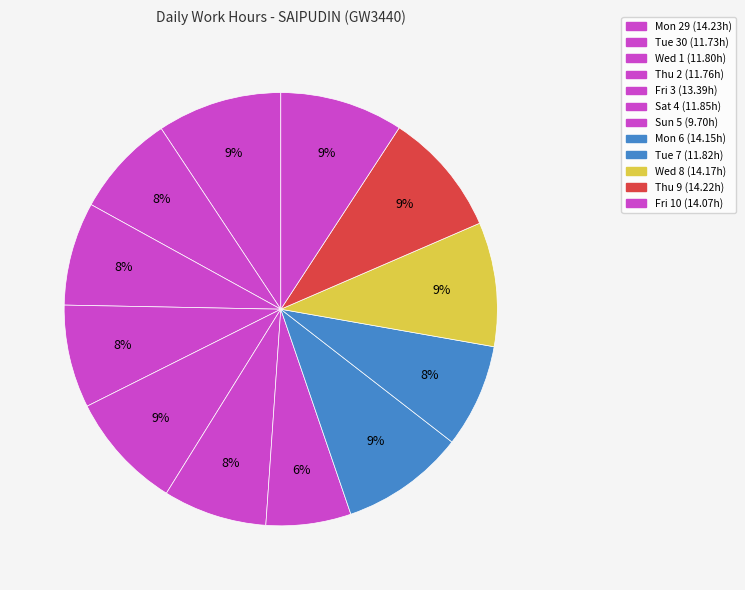

What percentage is NOT represented by Fri 10?

90.8%